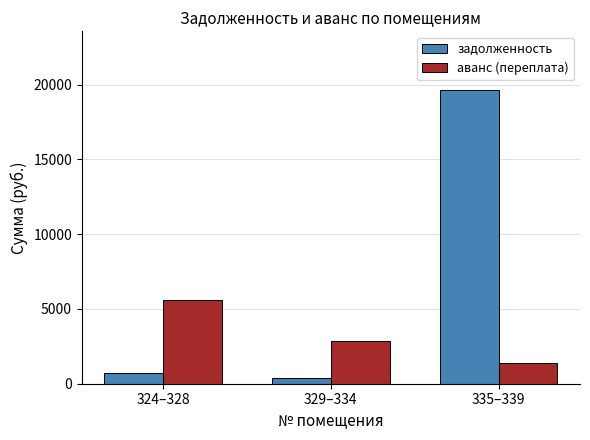

Which series has the largest range (max minus min)?

задолженность